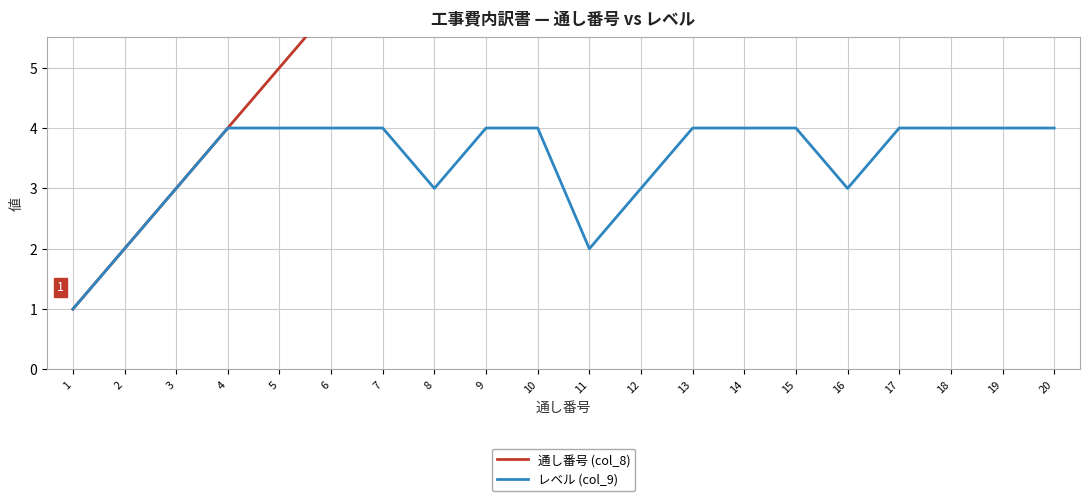

True or false: レベル (col_9) and 通し番号 (col_8) cross at least once.

False